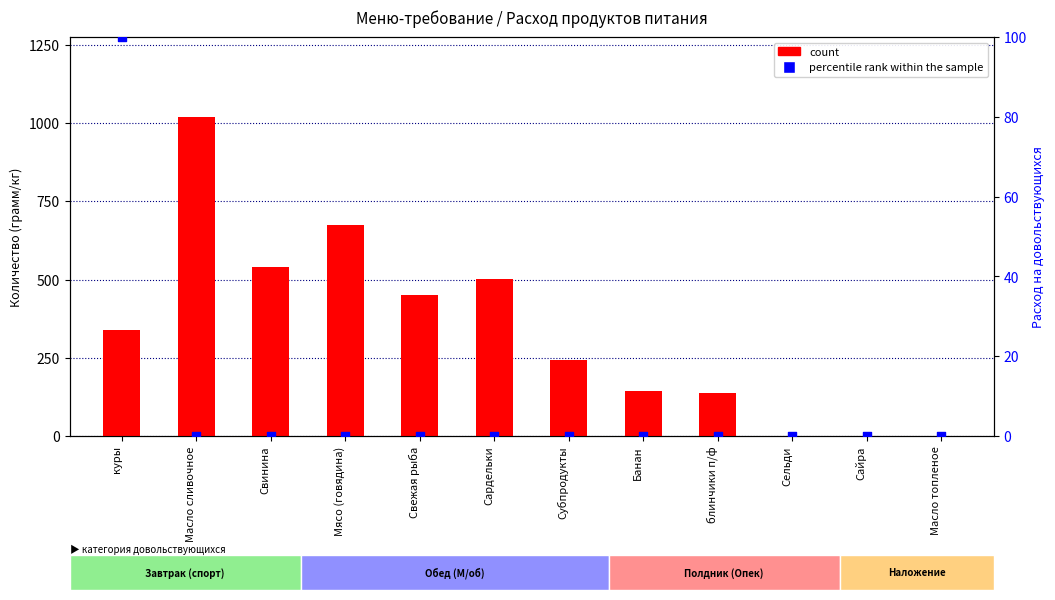

Which series contains the lowest Y value?

count